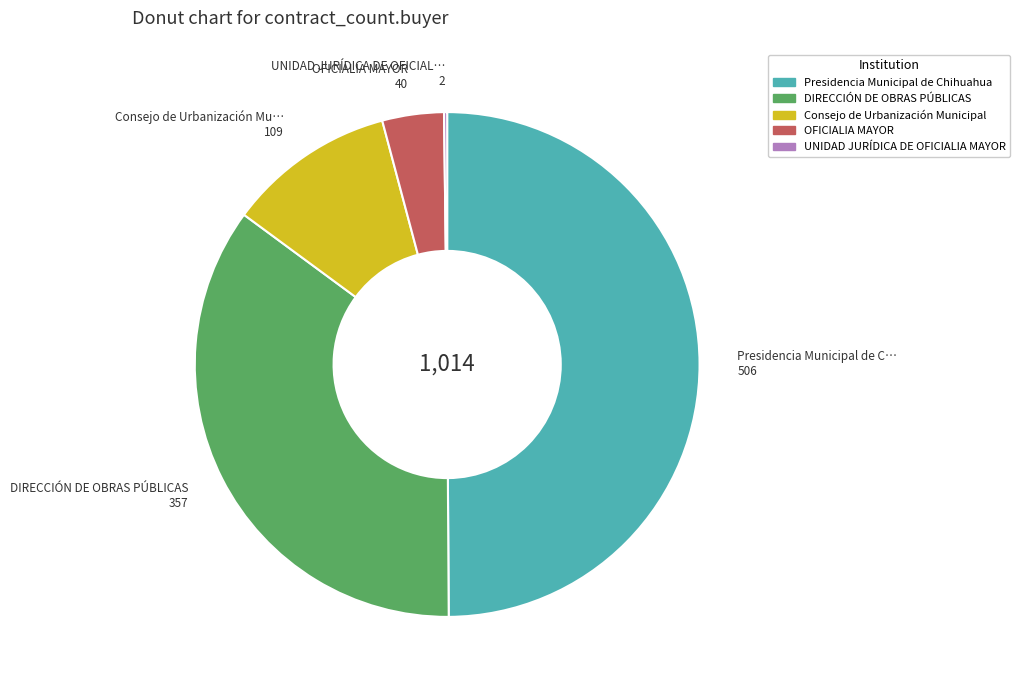

Combined, do OFICIALIA MAYOR and Presidencia Municipal de Chihuahua account for over 50%?

Yes